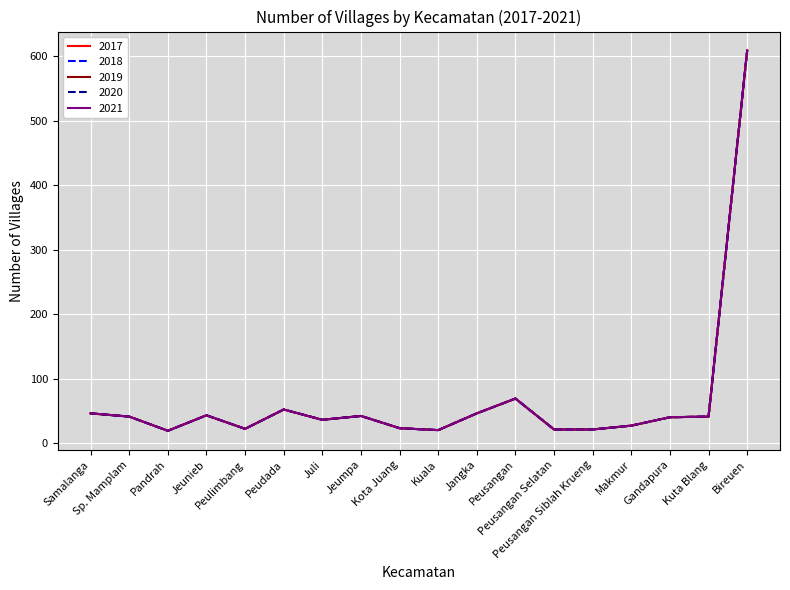

What is the maximum value for 2019?

609